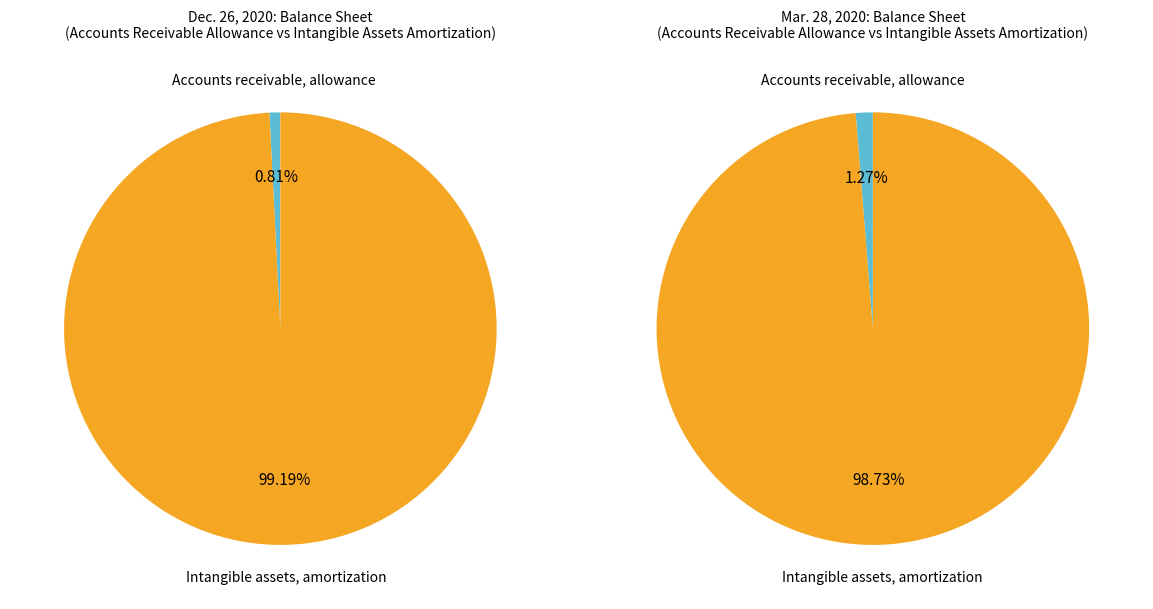

To the nearest percent, what is the average slice percentage?

50%